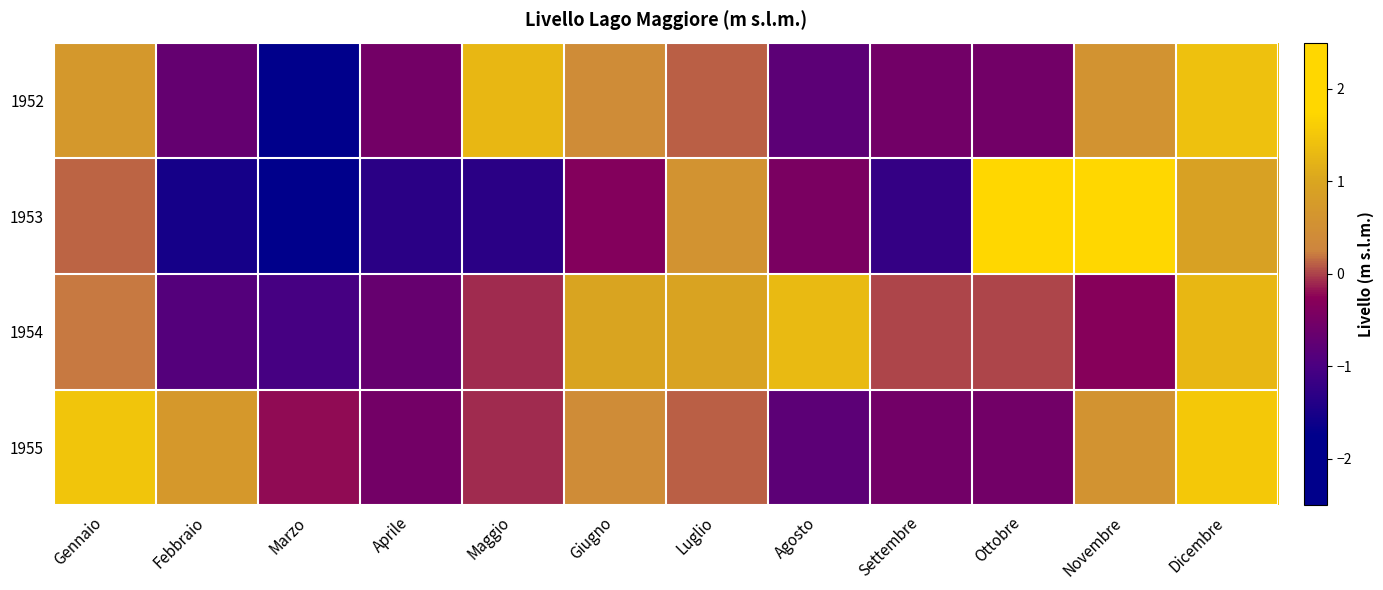

Which series has the largest total across all categories?

1955